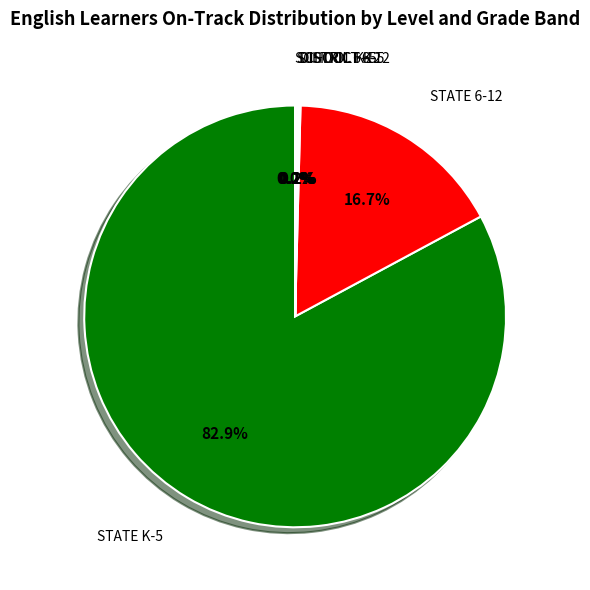

Is there a majority slice in this chart?

Yes